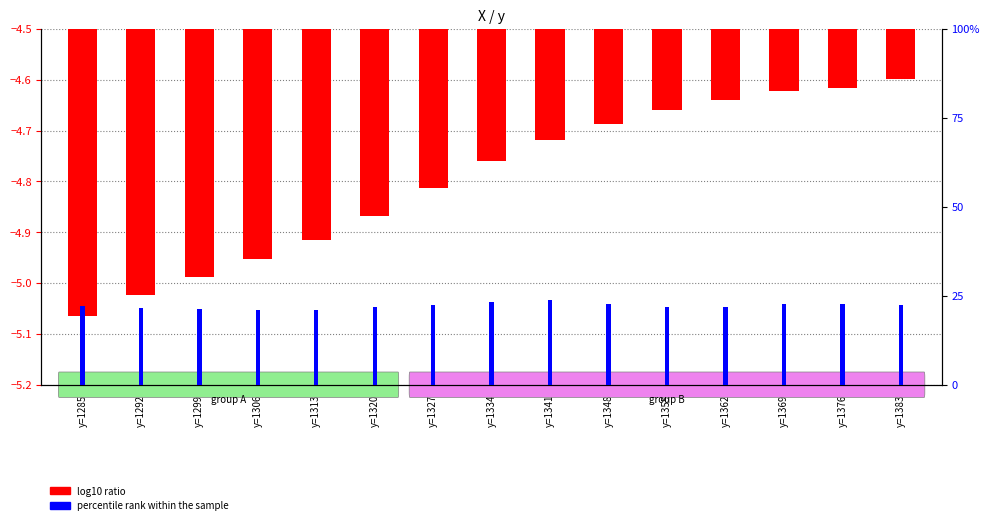

Count the percentile rank within the sample values in the range 0 to 1.

15